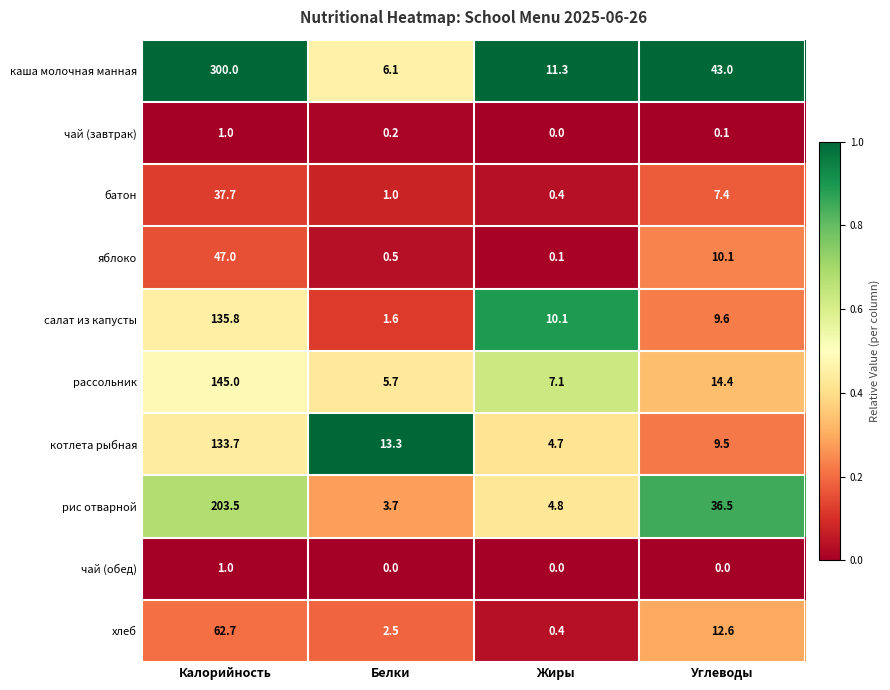

At Белки, list the series in order from largest to smallest.

котлета рыбная, каша молочная манная, рассольник, рис отварной, хлеб, салат из капусты, батон, яблоко, чай (завтрак), чай (обед)